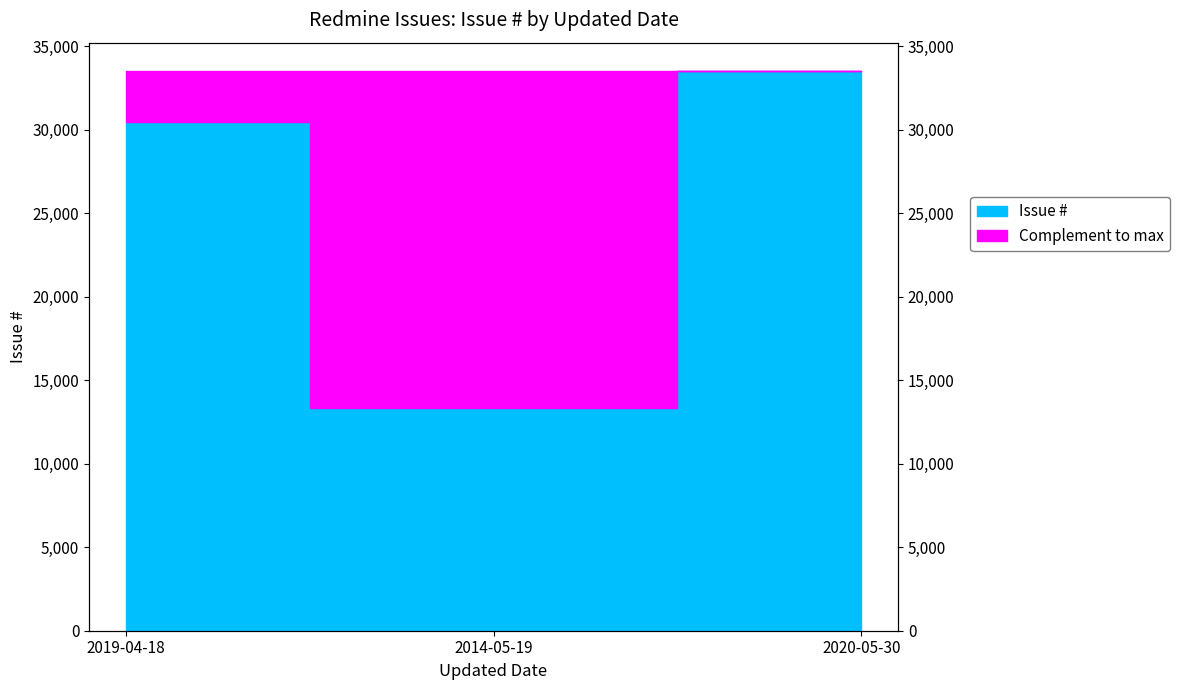

Read the value at 2014-05-19, to the nearest 50.

13300